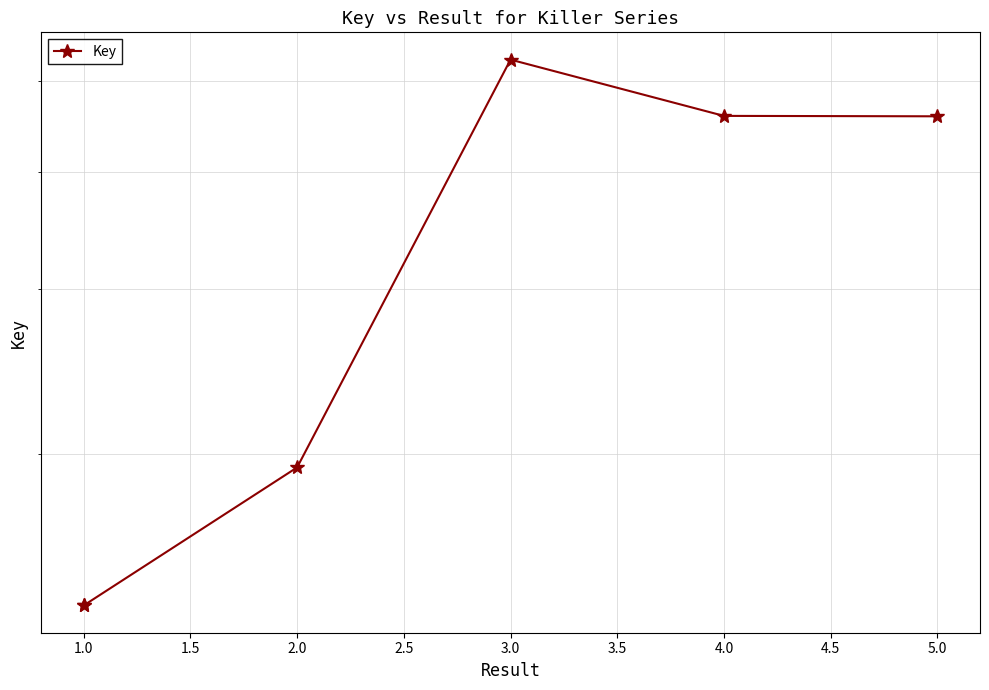

What is the average value?

319113852